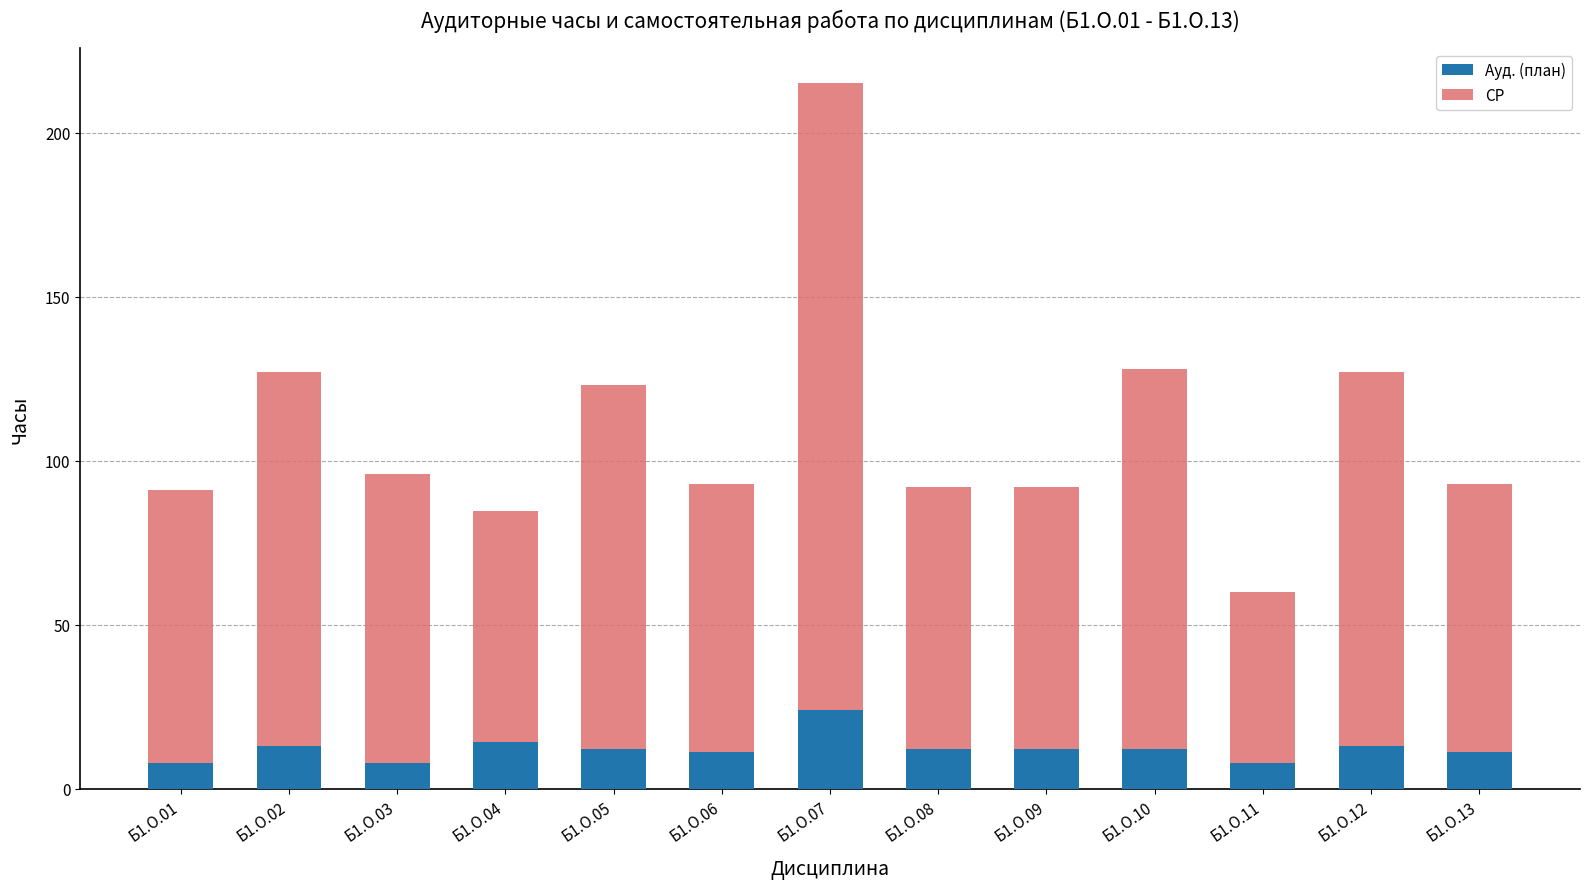

At Б1.О.01, list the series in order from largest to smallest.

СР, Ауд. (план)